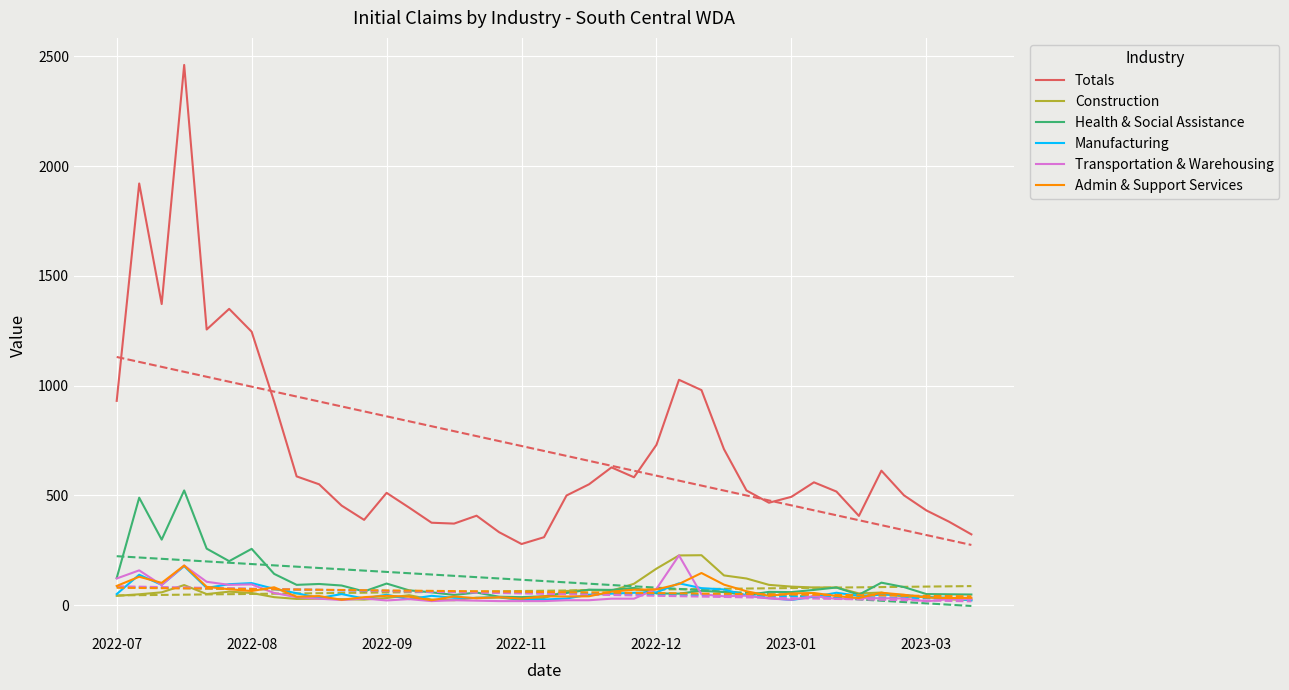

What is the sum of all Transportation & Warehousing values?

2038